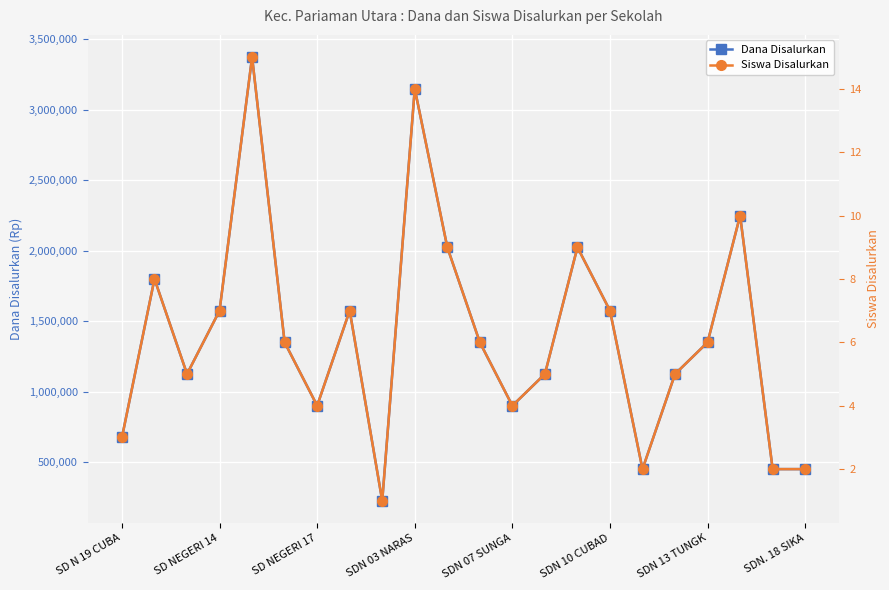

Is this an area chart (filled region under the line)?

No